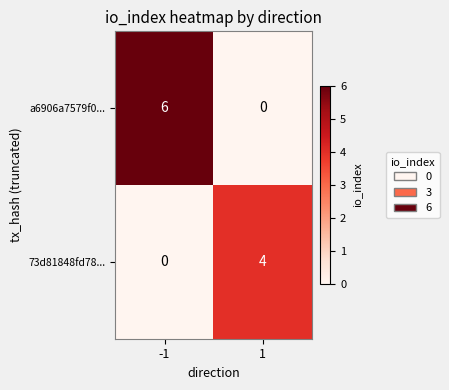

Rank the series by their maximum value, from lowest to highest.

73d81848fd78..., a6906a7579f0...